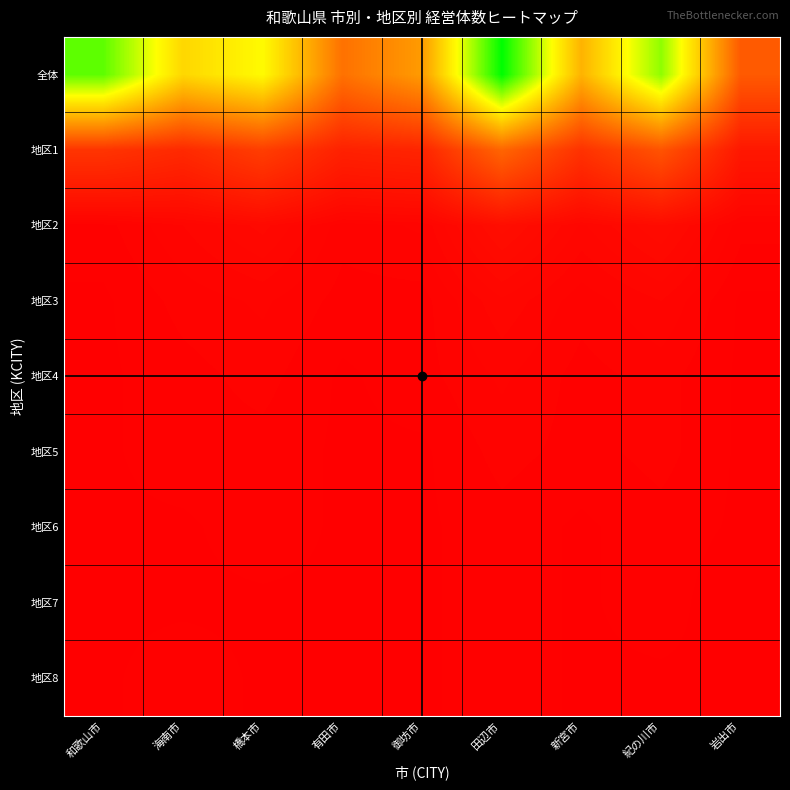

Reading left to right, what are all the values shown in this chart?

全体: 和歌山市=280	海南市=180	橋本市=210	有田市=95	御坊市=130	田辺市=320	新宮市=150	紀の川市=260	岩出市=75
地区1: 和歌山市=44	海南市=35	橋本市=52	有田市=28	御坊市=31	田辺市=85	新宮市=42	紀の川市=70	岩出市=20
地区2: 和歌山市=2	海南市=5	橋本市=8	有田市=3	御坊市=4	田辺市=12	新宮市=6	紀の川市=10	岩出市=3
地区3: 和歌山市=1	海南市=3	橋本市=4	有田市=2	御坊市=2	田辺市=6	新宮市=3	紀の川市=5	岩出市=1
地区4: 和歌山市=1	海南市=2	橋本市=3	有田市=1	御坊市=2	田辺市=4	新宮市=2	紀の川市=3	岩出市=1
地区5: 和歌山市=1	海南市=2	橋本市=2	有田市=1	御坊市=1	田辺市=3	新宮市=2	紀の川市=3	岩出市=1
地区6: 和歌山市=1	海南市=1	橋本市=2	有田市=1	御坊市=1	田辺市=2	新宮市=1	紀の川市=2	岩出市=1
地区7: 和歌山市=1	海南市=1	橋本市=1	有田市=1	御坊市=1	田辺市=2	新宮市=1	紀の川市=2	岩出市=0
地区8: 和歌山市=1	海南市=2	橋本市=1	有田市=0	御坊市=1	田辺市=2	新宮市=1	紀の川市=1	岩出市=1